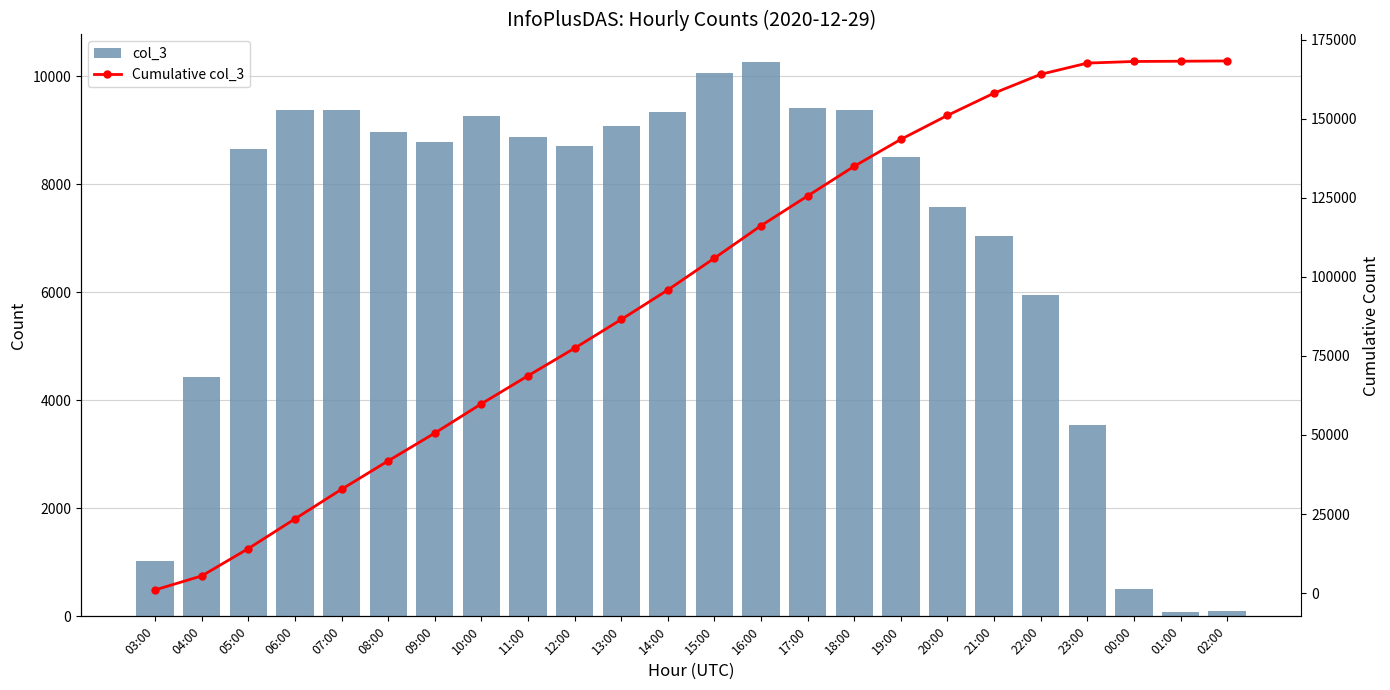

What position from the left is 18:00?

16